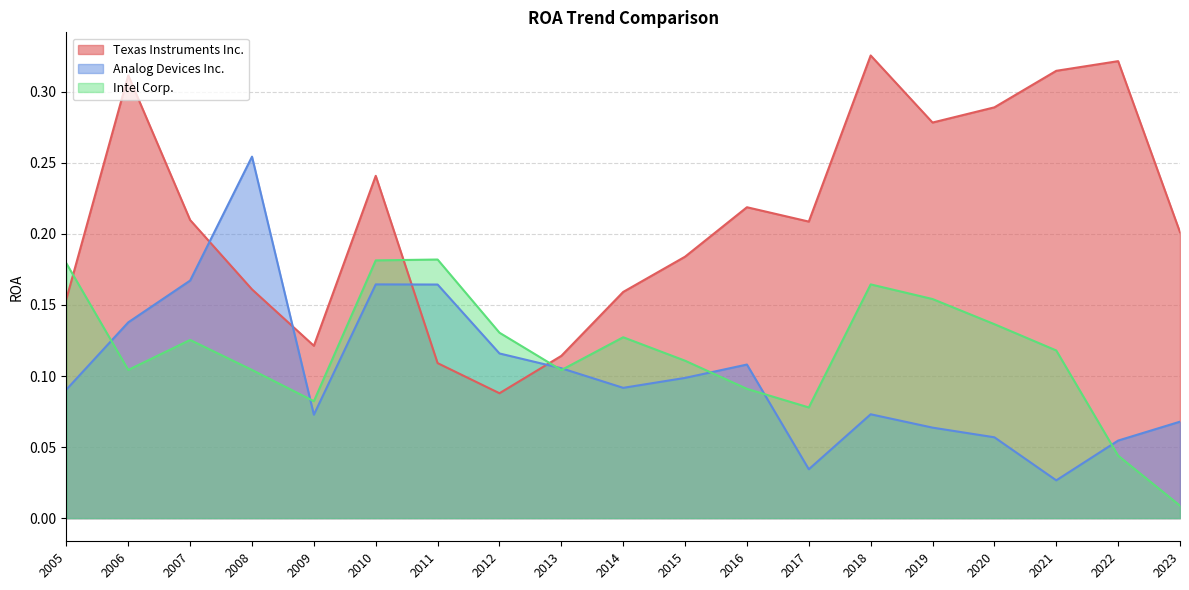

What is the difference between the highest and lowest values at 2007?

0.1